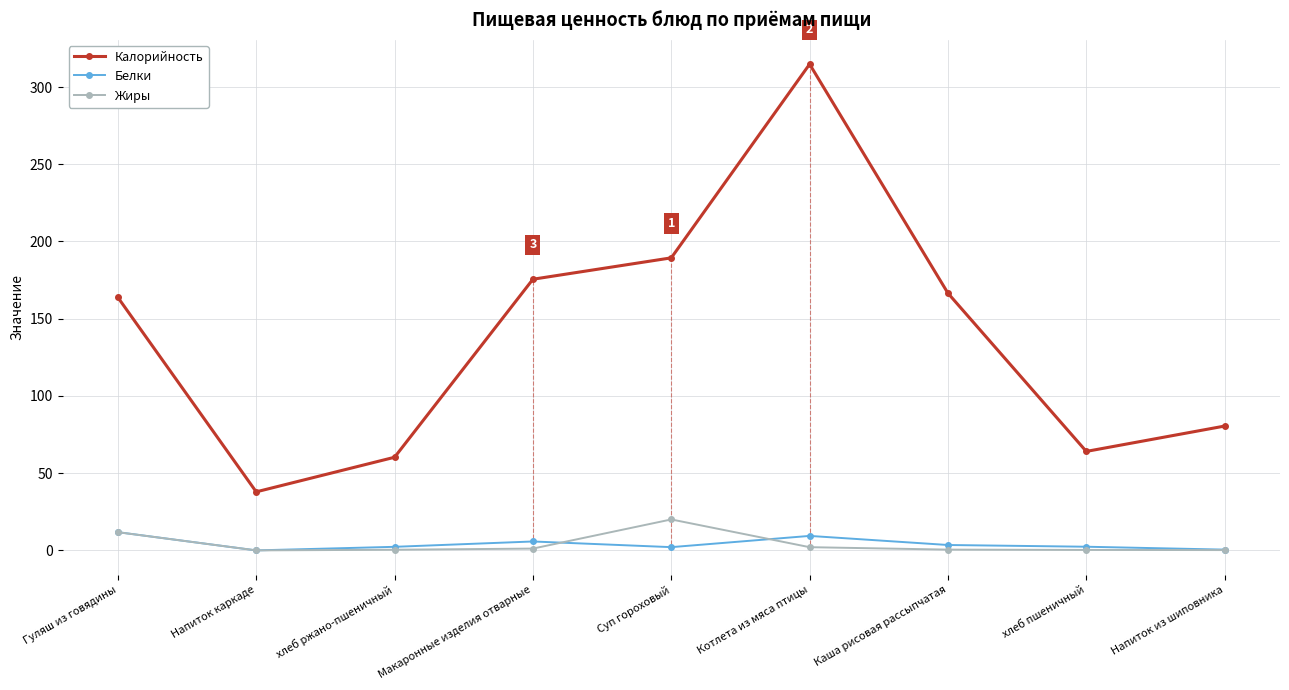

Which category has the lowest value in the Калорийность series?

Напиток каркаде